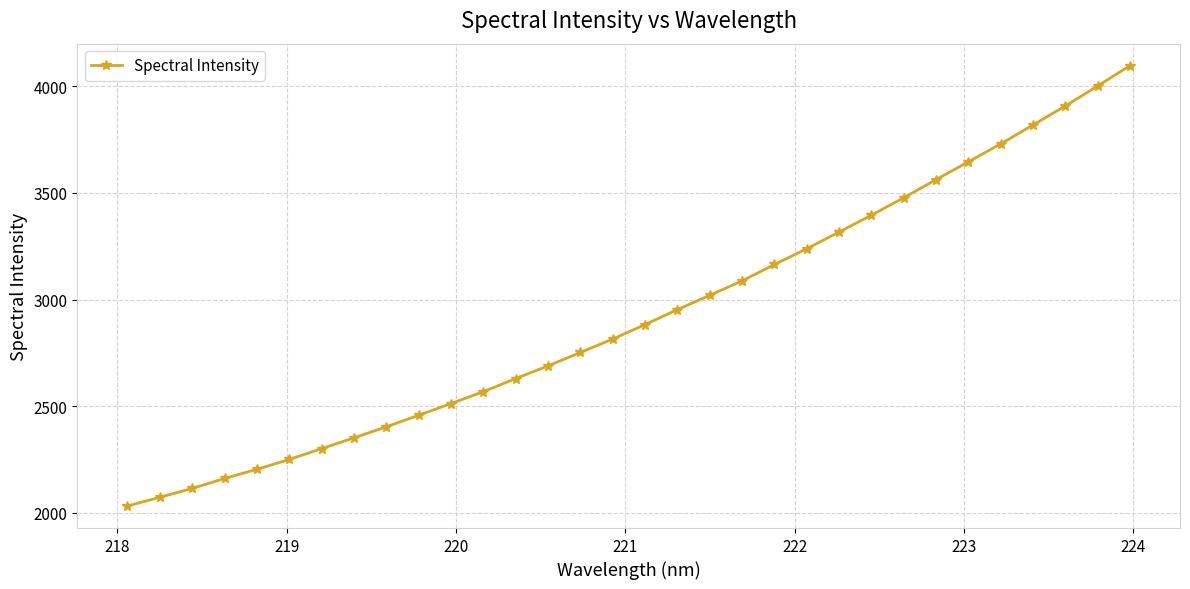

What is the value of the 4th point from the left?

2161.5